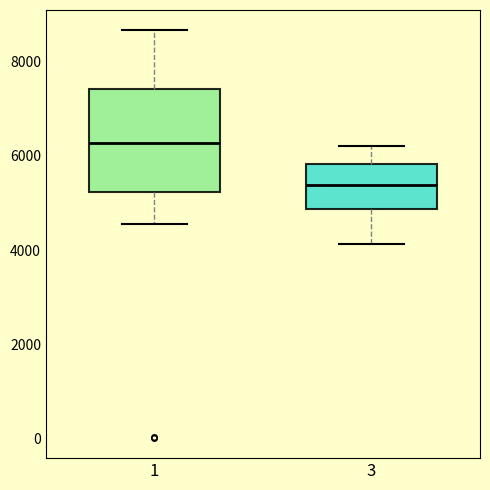

Which box has the lowest median line?

3